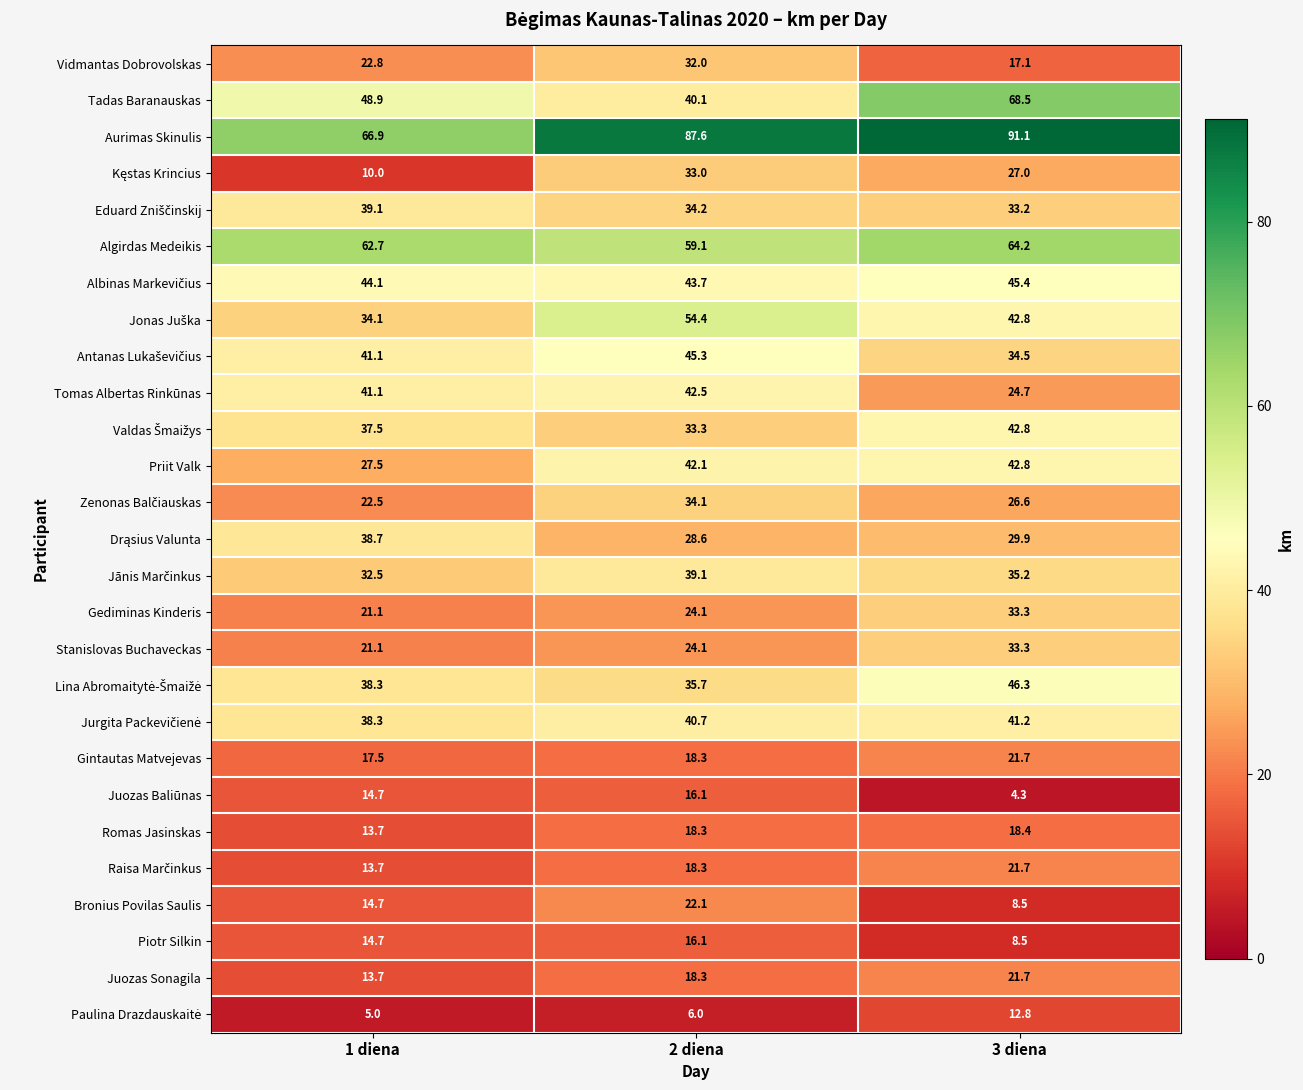

Which series has the widest spread of values?

Tadas Baranauskas